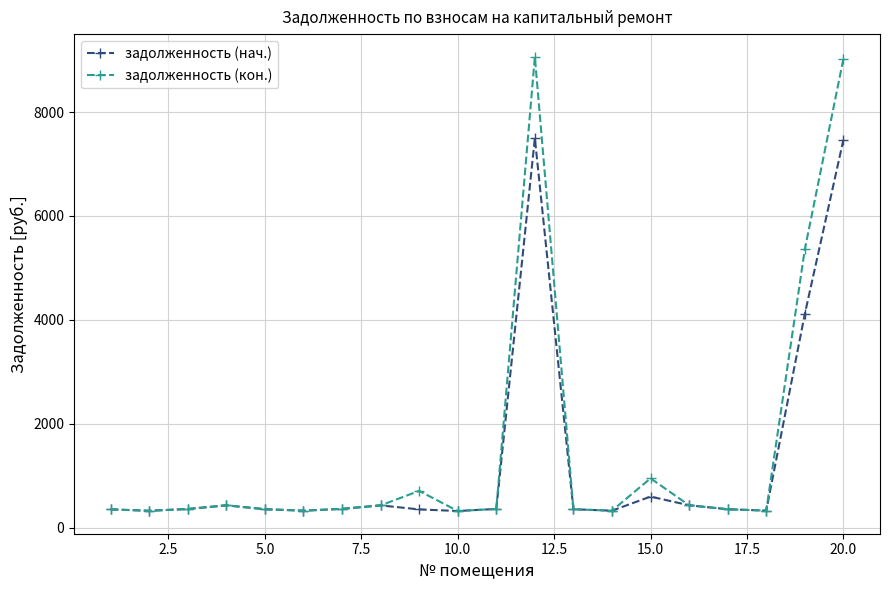

True or false: задолженность (нач.) has more than 0 points higher than both neighbors.

True